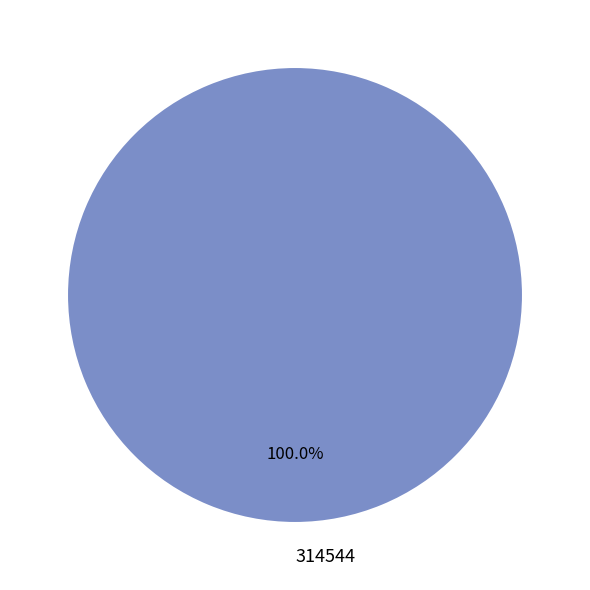

Rank the categories by value from lowest to highest.

314544